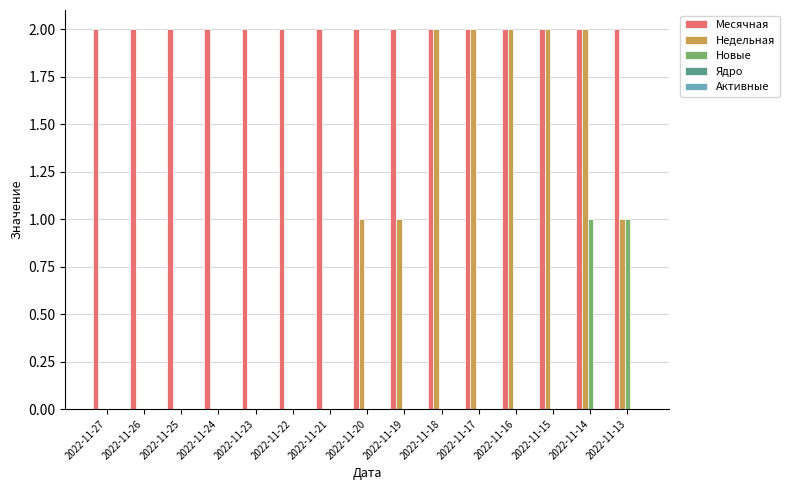

Count the number of categories in the chart.

15